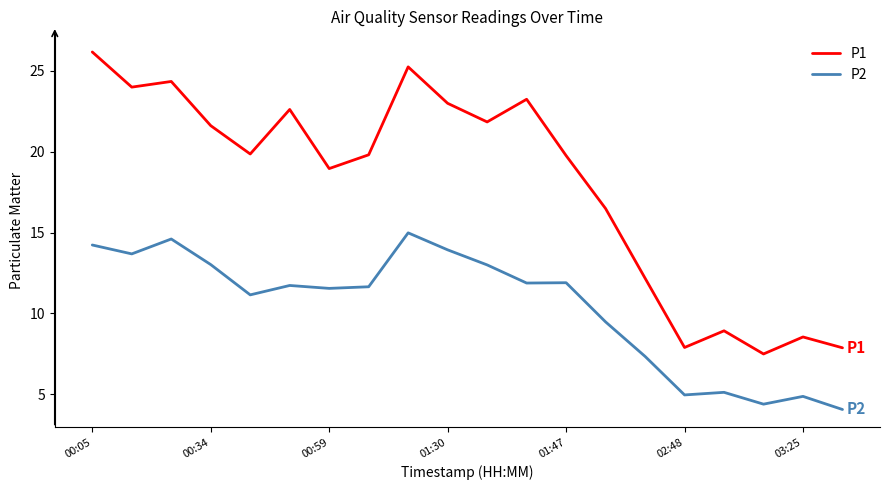

Which series has the largest total across all categories?

P1